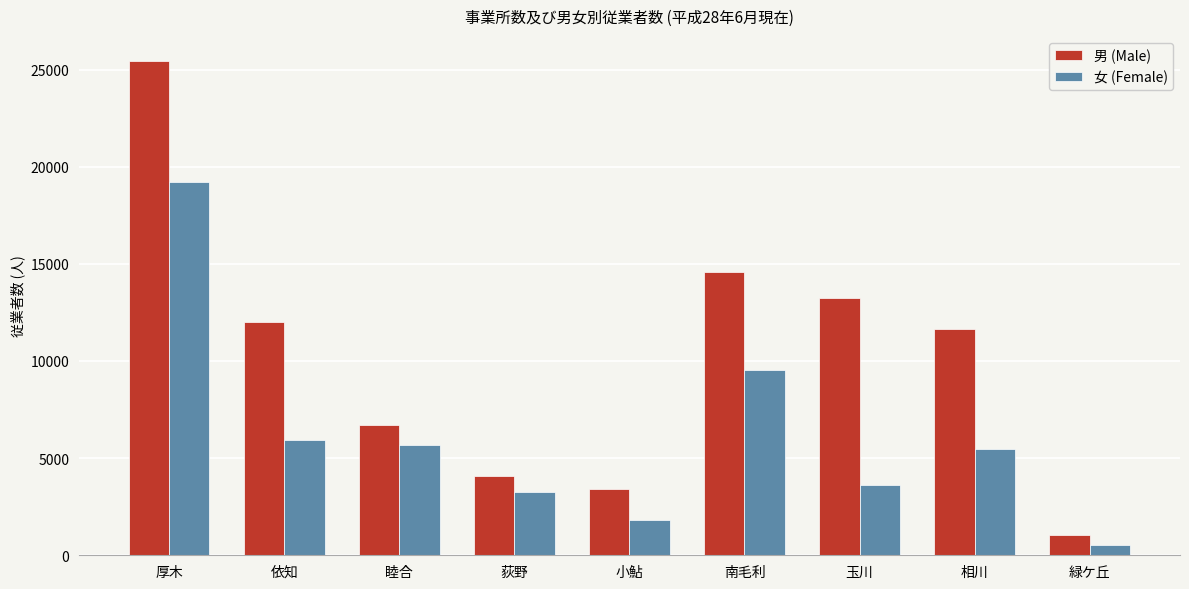

What is the label of the 5th bar from the left?

小鮎